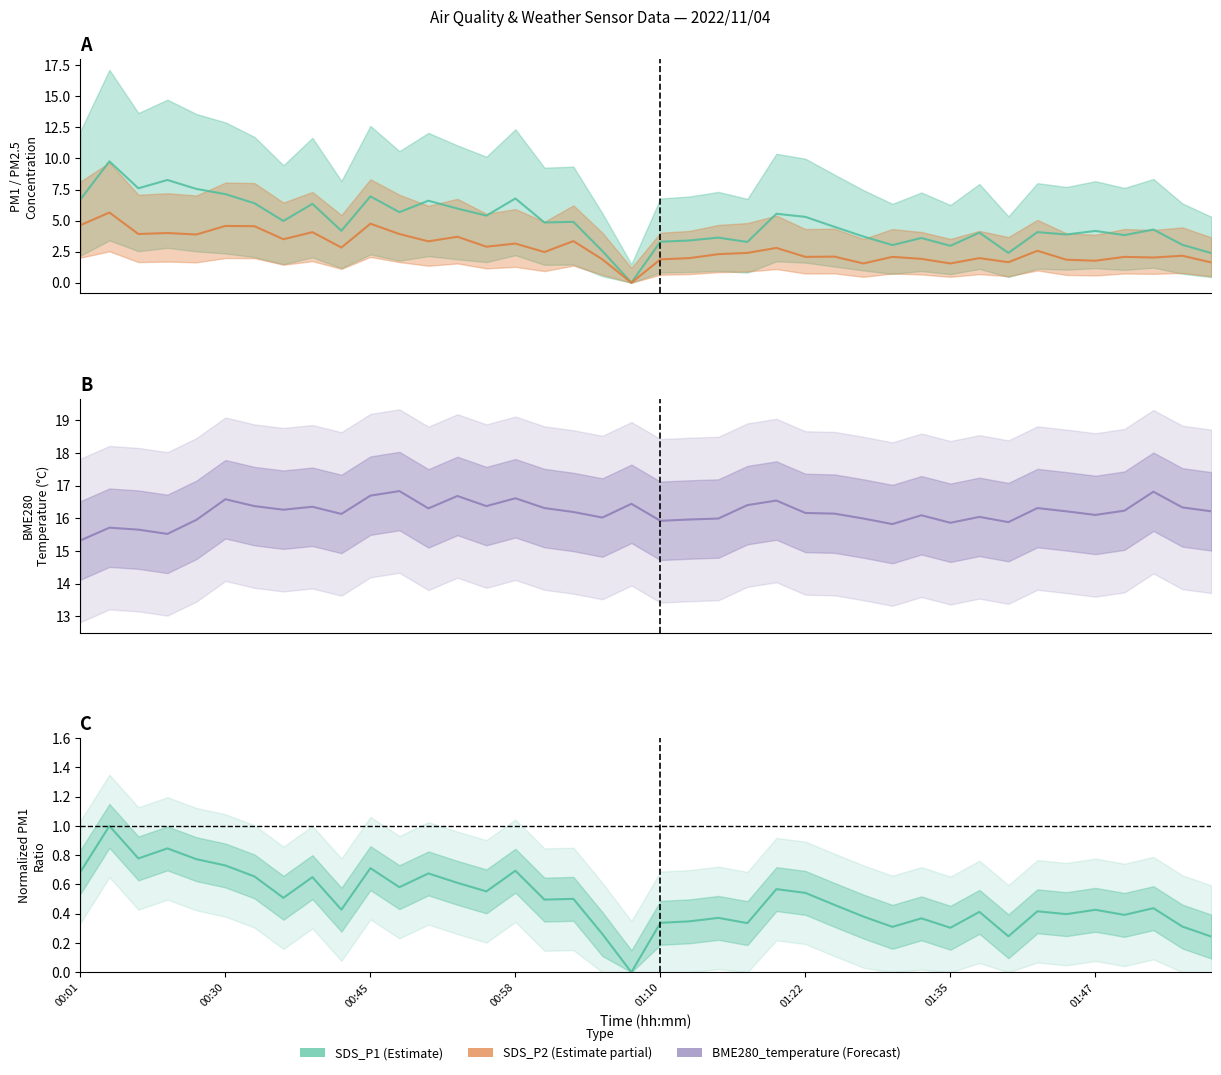

True or false: BME280_temperature has a value of 16.0 at 01:37.

True